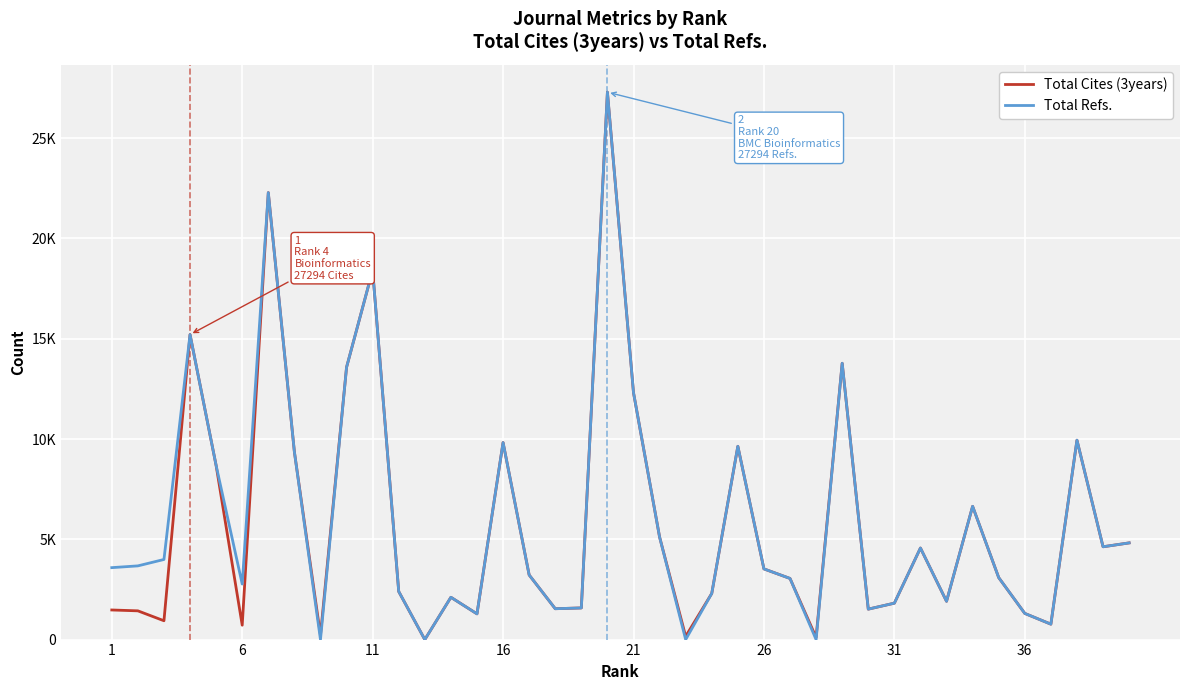

Is this an area chart (filled region under the line)?

No